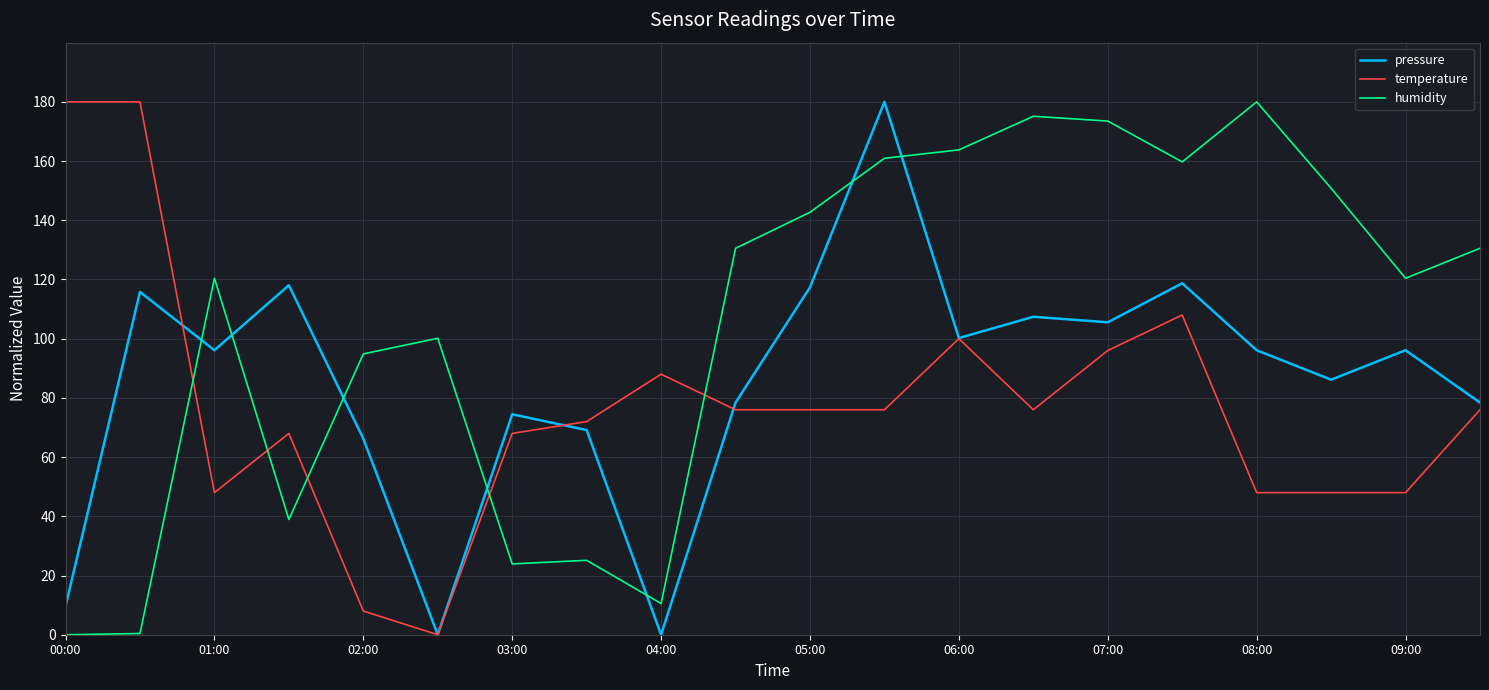

Does the chart have visible grid lines?

Yes